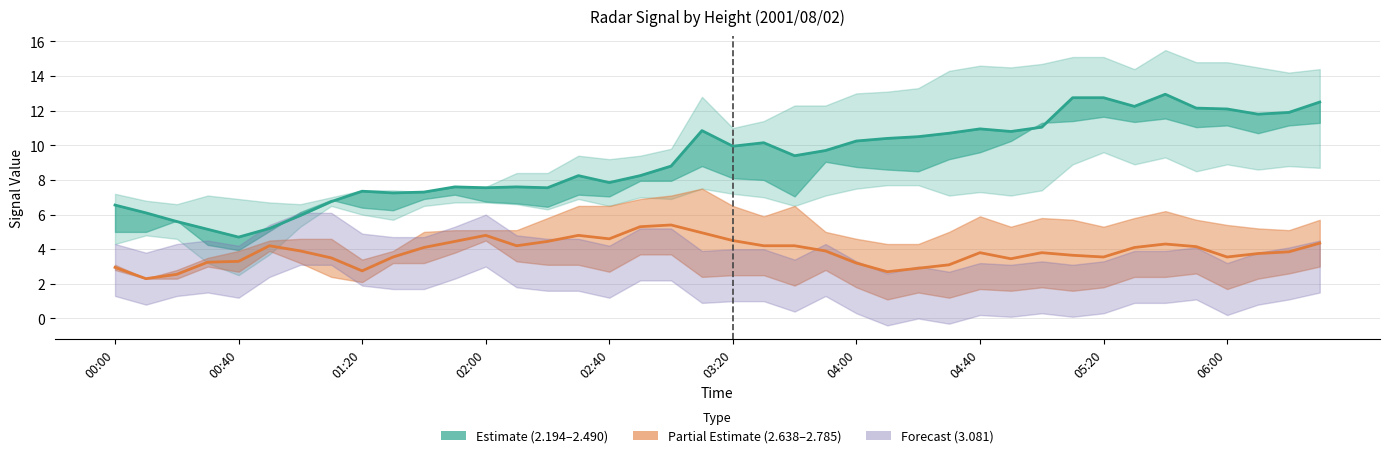

How many interior local peaks does the 2.342 series have?

6